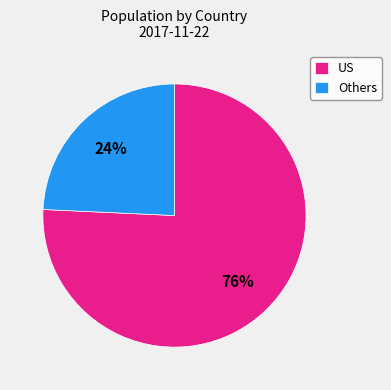

Which slice is the largest?

US